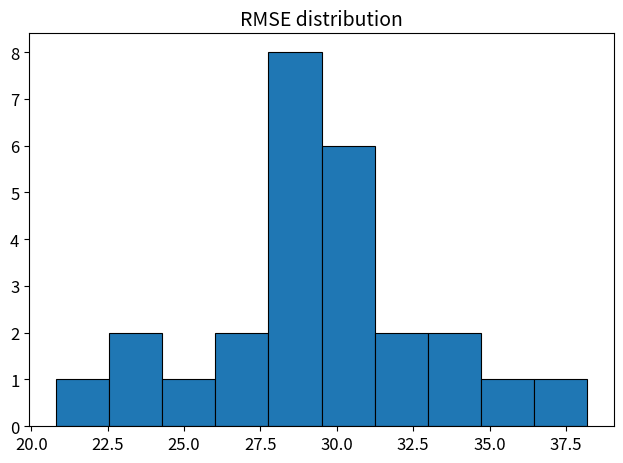

Read against the x-axis, roughly where is the centre of the tallest bar?

28.5